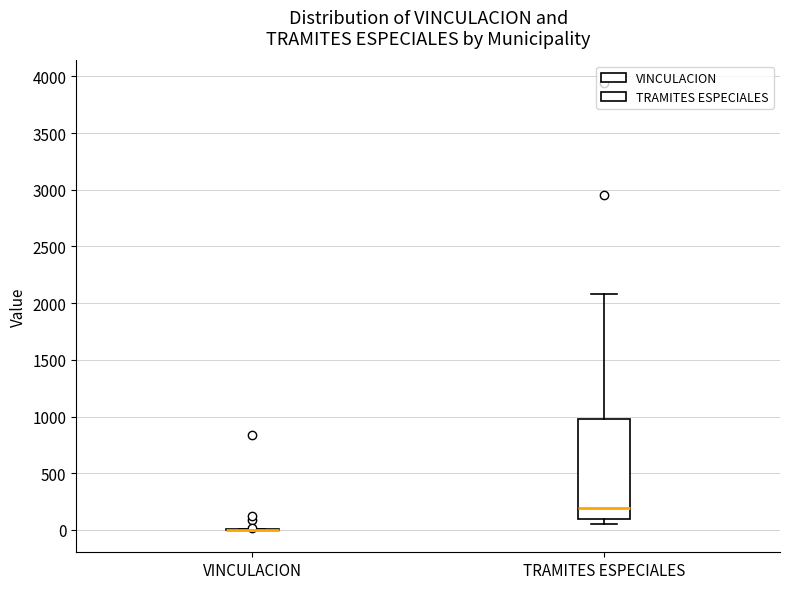

Reading left to right, read every box against the y-axis: the position of its median line, the range the box covers, and the ends of its whiskers. The values are not printed on the chart, so give them approximately, as read against the axis.

VINCULACION: box collapsed to a line at 0, whiskers 0 to 0
TRAMITES ESPECIALES: median 200, box 100 to 1000, whiskers 50 to 2100